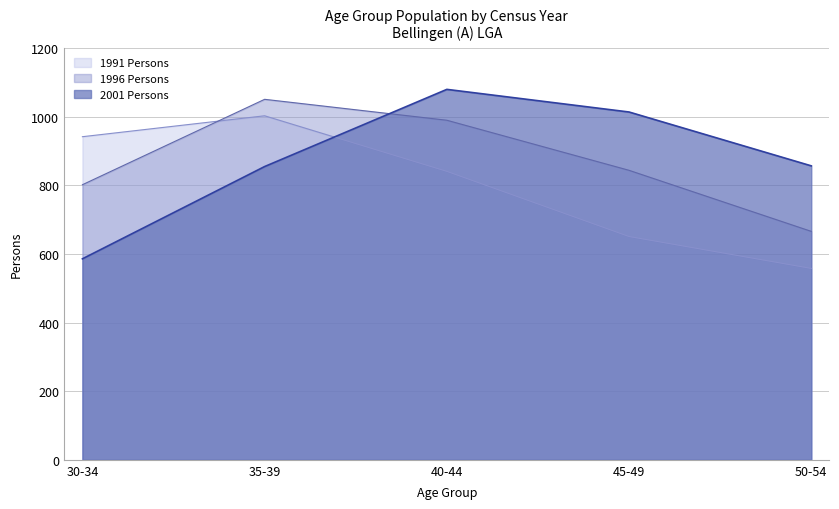

The 2001 Persons series shows 782 at 30-34. True or false?

False